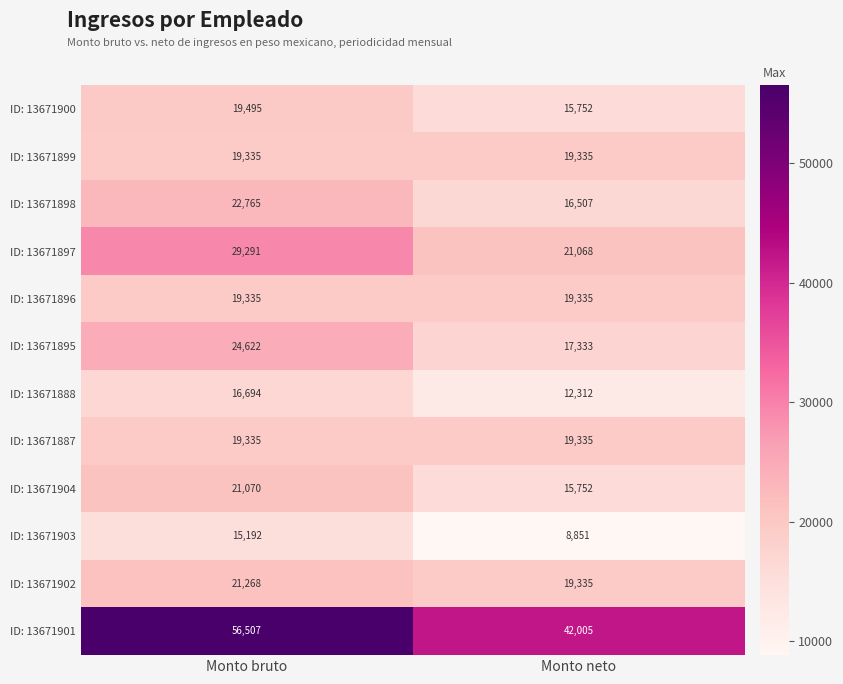

At which category is the sum across all series the highest?

Monto bruto